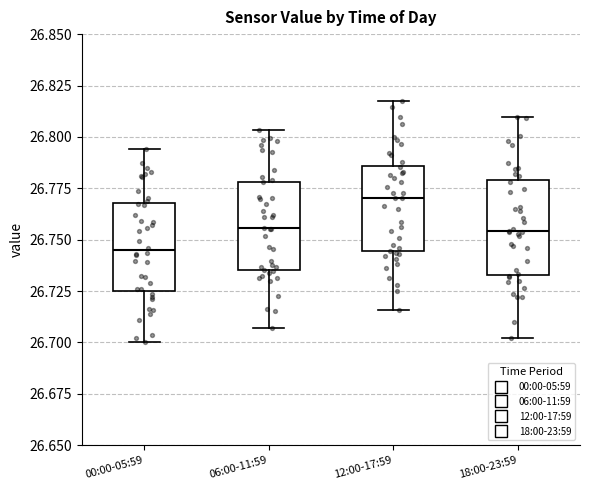

Where is the lower edge of the box for 12:00-17:59 on the y-axis? The values are not printed on the chart, so give them approximately, as read against the axis.

26.745